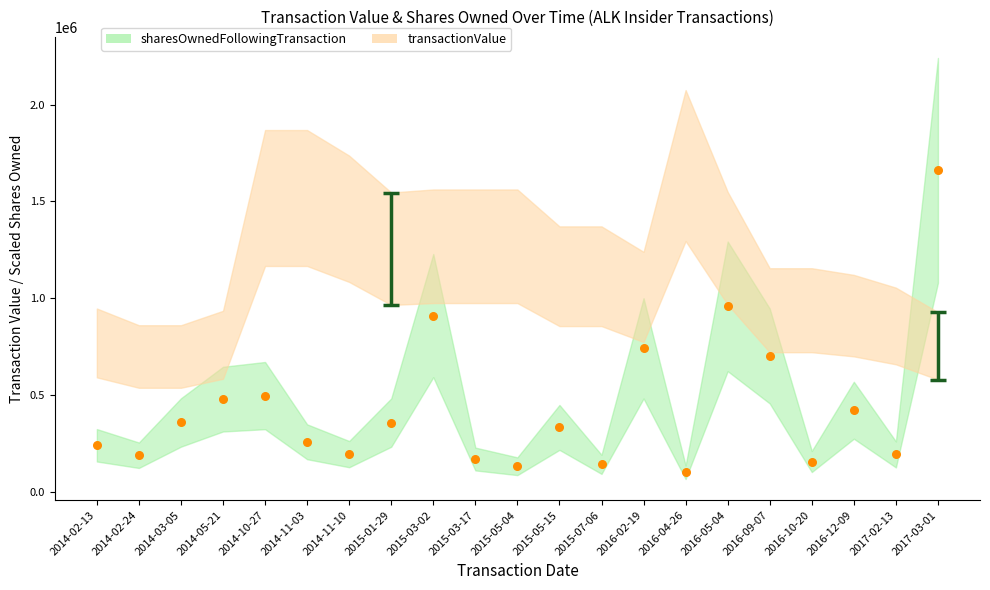

What Y value in the scatter plot is closest to 880391?

910026